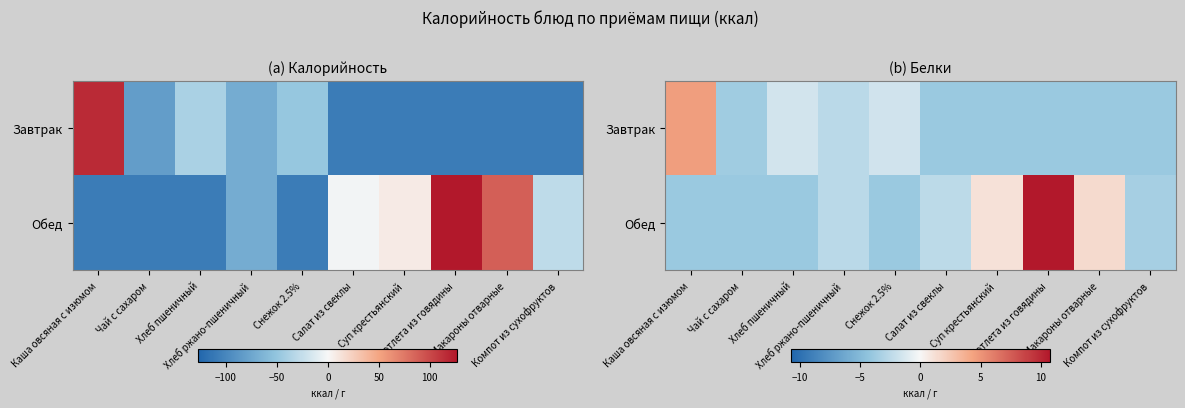

What is the average value of the Завтрак series?

-2.4